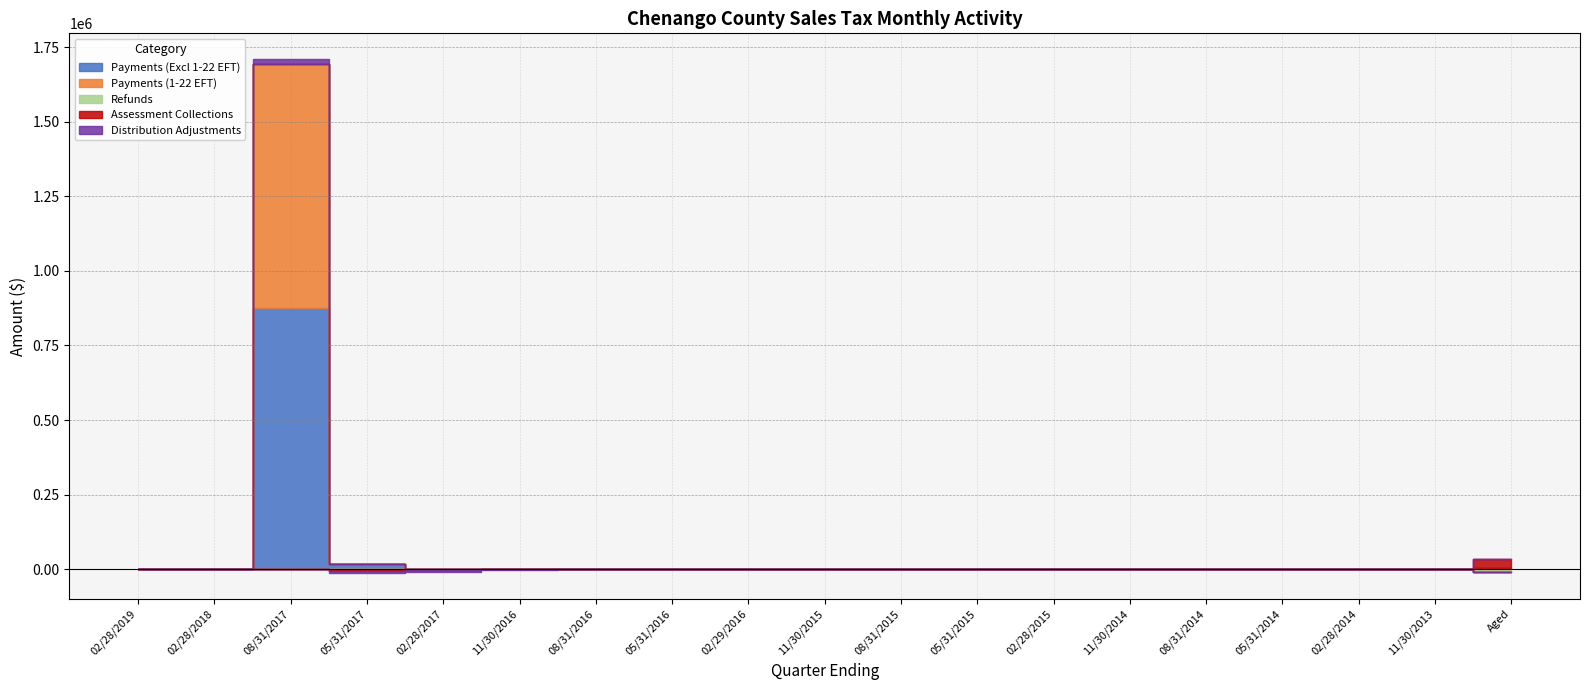

How many values in the Distribution Adjustments series exceed -63?

8